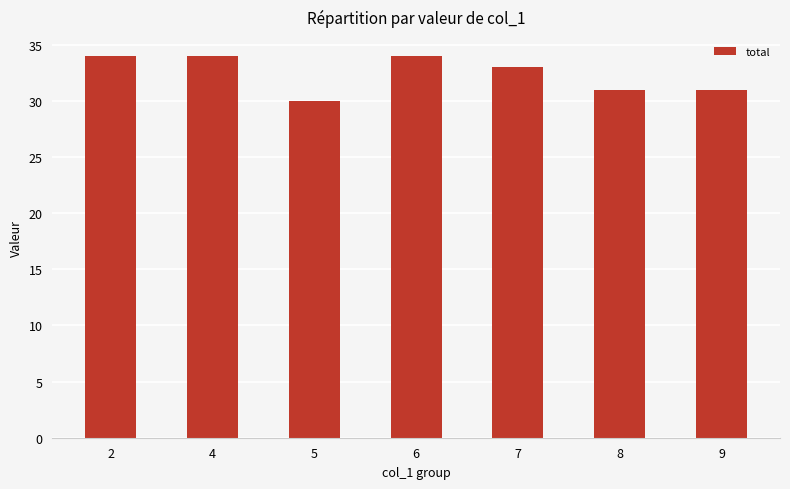

What is the value of the 3rd bar from the left?

30